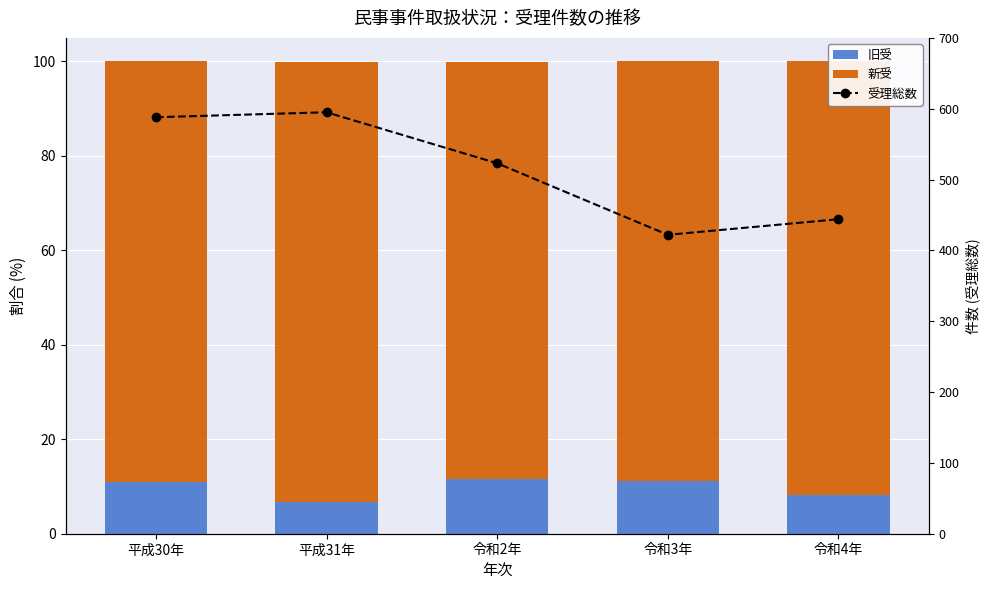

Reading right to left, extract all data points from this chart.

旧受: 令和4年=8.1	令和3年=11.1	令和2年=11.7	平成31年=6.7	平成30年=10.9
新受: 令和4年=91.9	令和3年=88.9	令和2年=88.3	平成31年=93.3	平成30年=89.1
受理総数: 令和4年=444.0	令和3年=422.0	令和2年=523.0	平成31年=595.0	平成30年=588.0